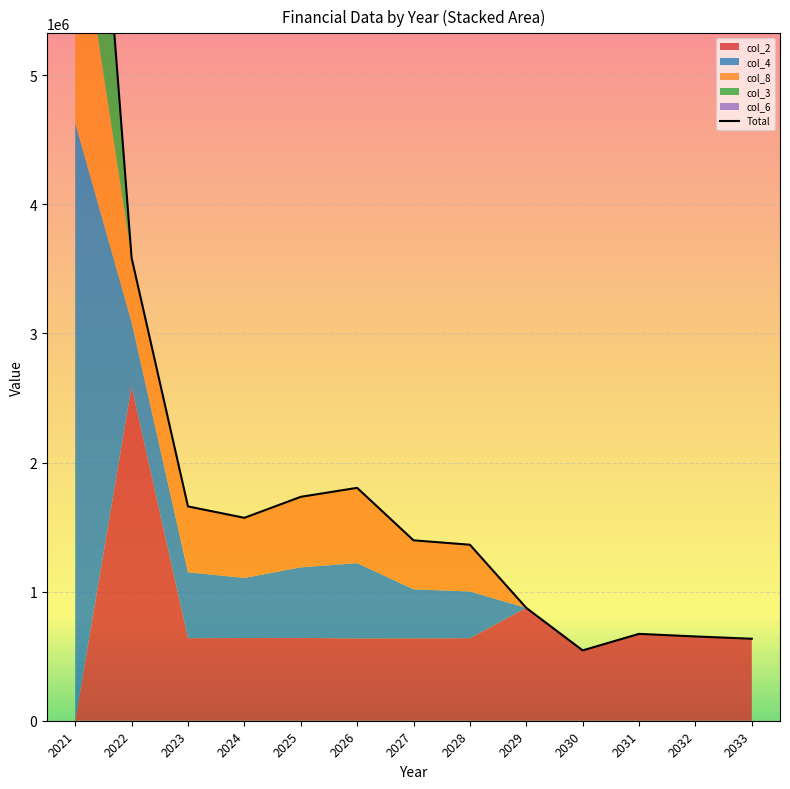

What is the sum of the col_4 values at 2033 and 2027?

379411.0